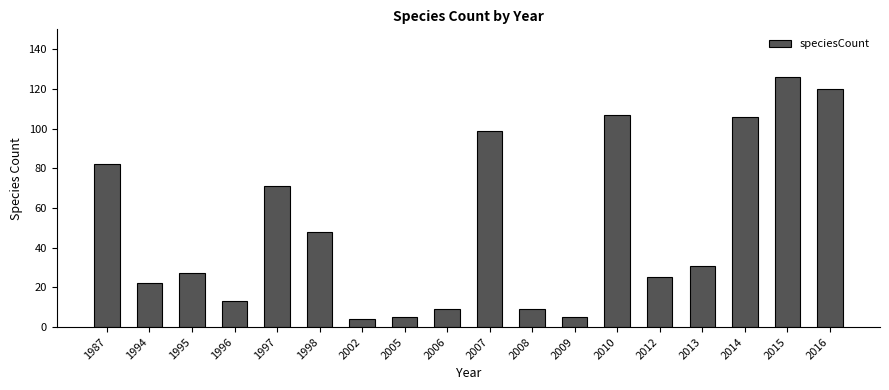

True or false: the data shows 80 at 1998.

False